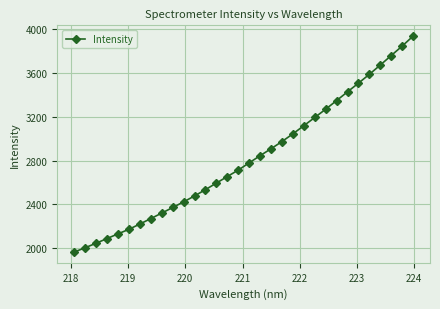

What is the maximum value shown in the chart?

3934.7